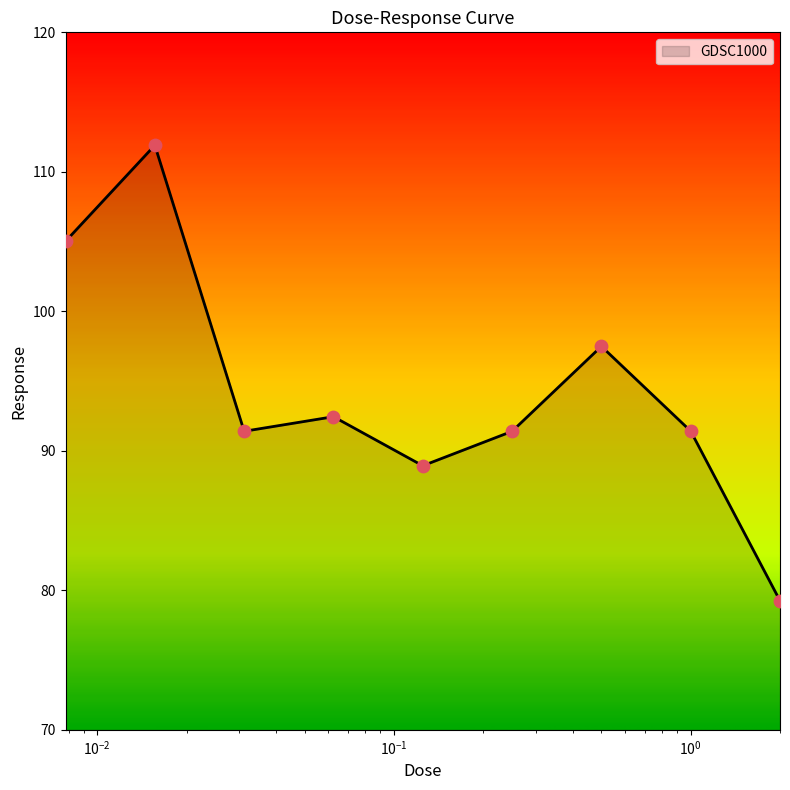

What is the maximum value shown in the chart?

111.9